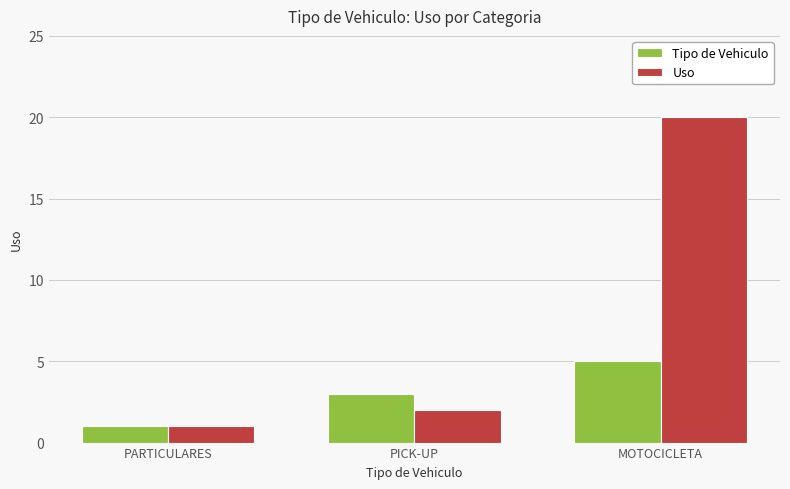

What position from the right is PICK-UP?

2